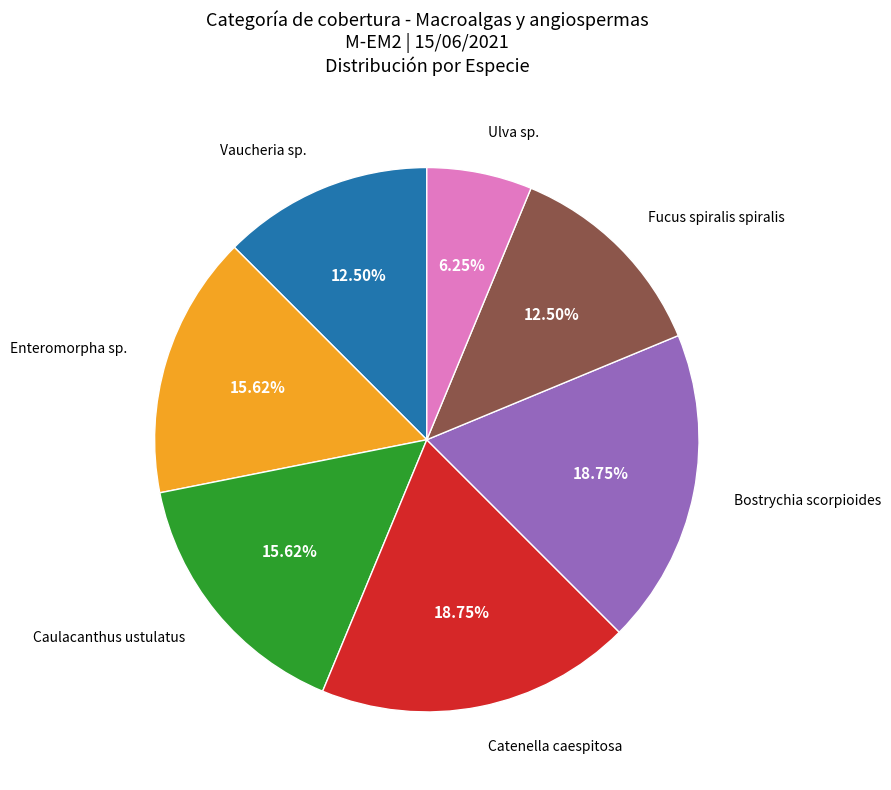

What is the smallest slice in the pie chart?

Ulva sp.